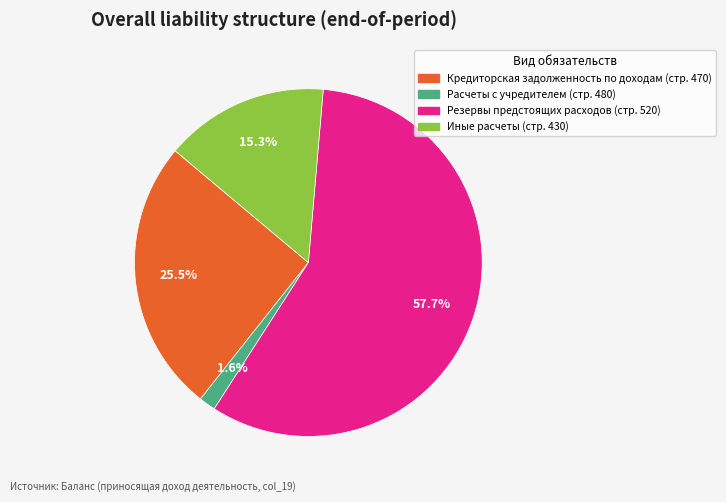

To the nearest percent, what is the difference between the largest and smallest slice percentages?

56%